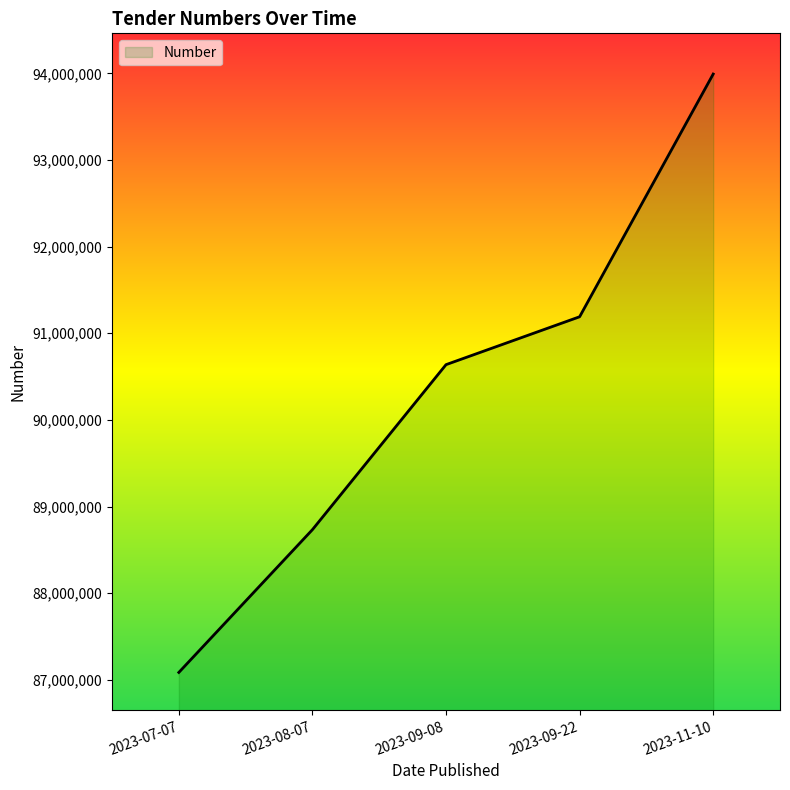

Which has a higher value, 2023-07-07 or 2023-09-08?

2023-09-08